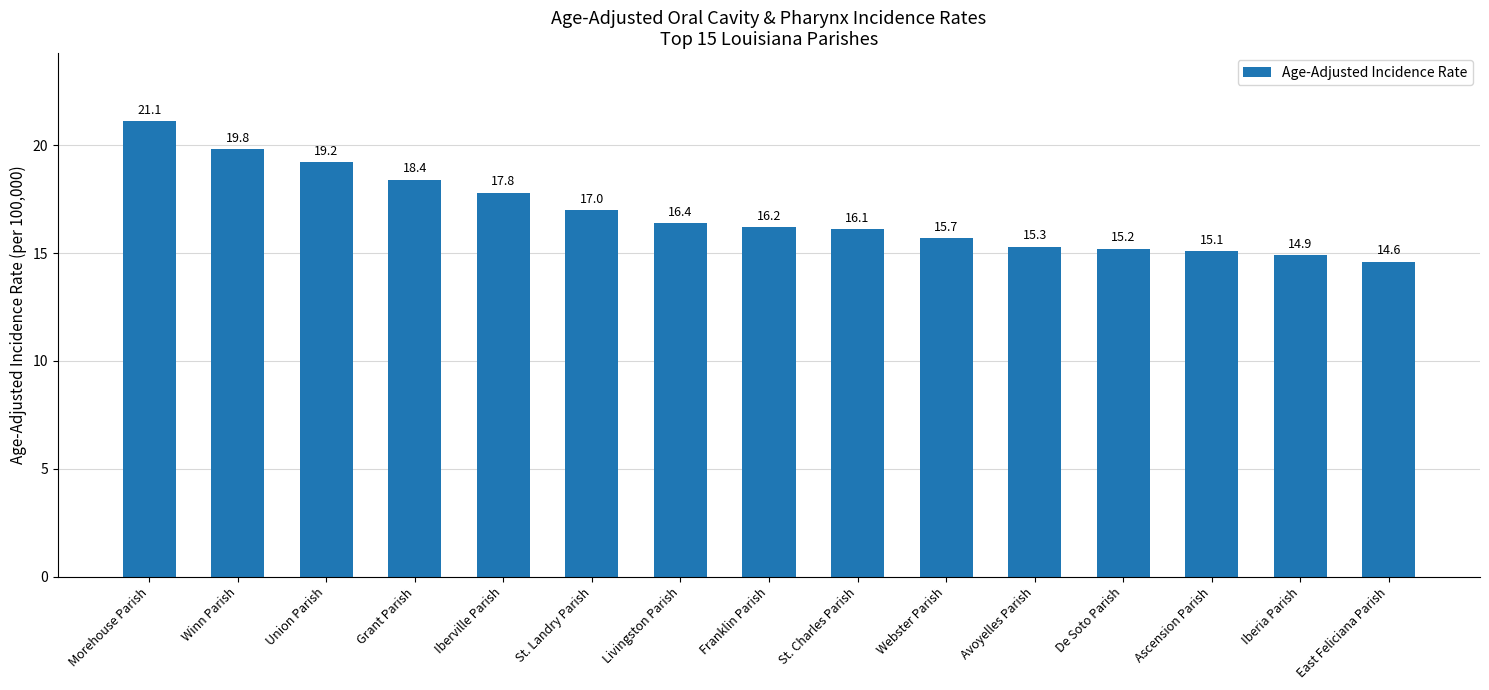

What is the sum of the values at Livingston Parish and Iberia Parish?

31.3